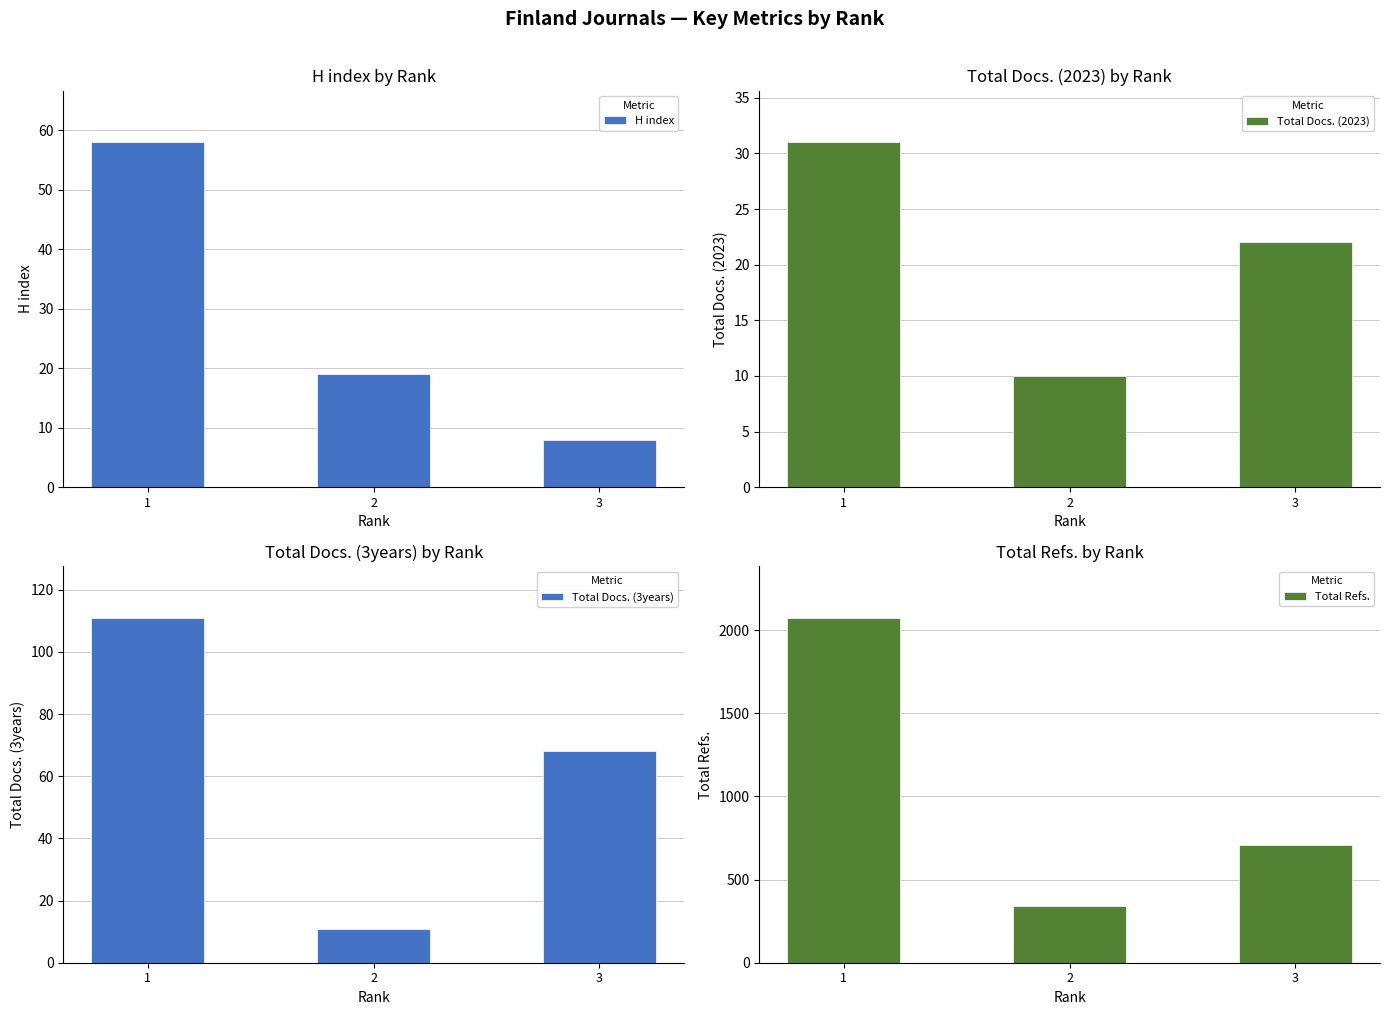

Where does the Total Docs. (3years) series first go above 68?

1